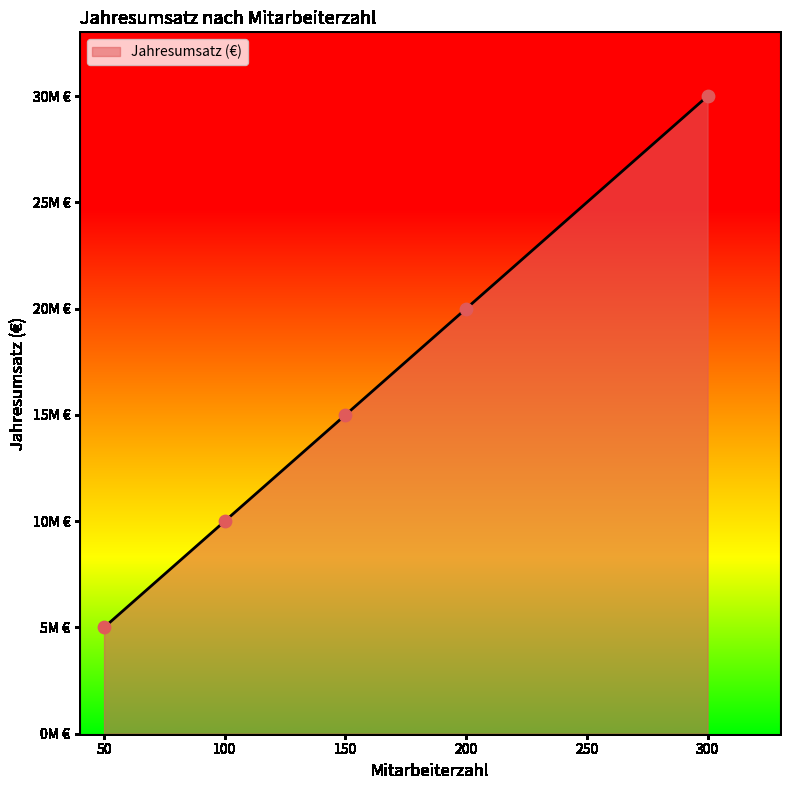

Which has a higher value, 150 or 50?

150